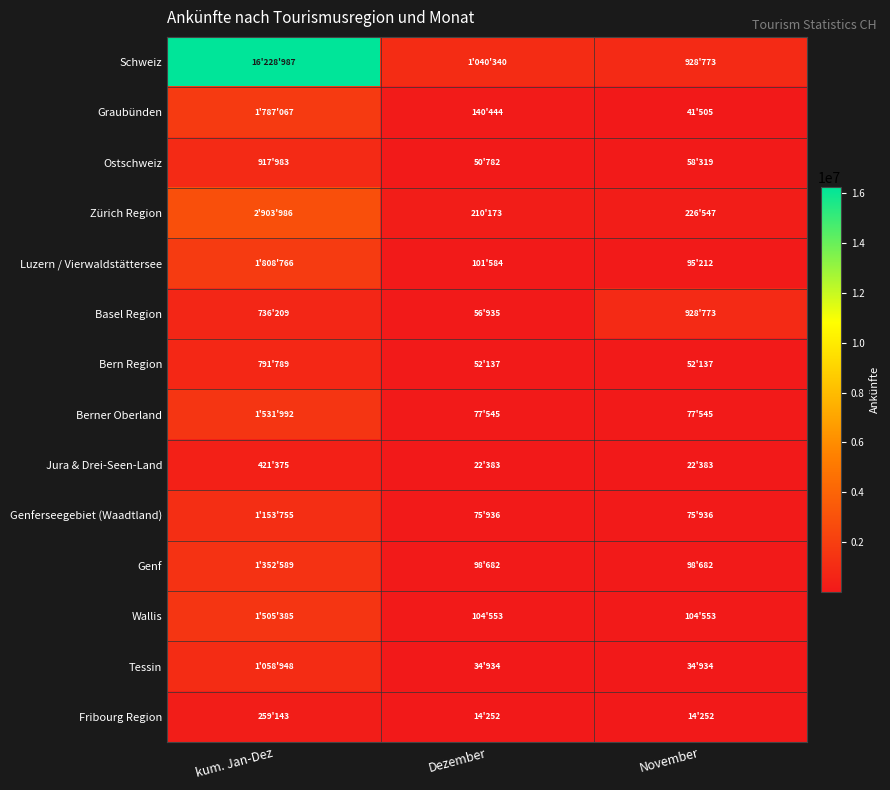

At which category does the chart reach its peak across all series?

kum. Jan-Dez